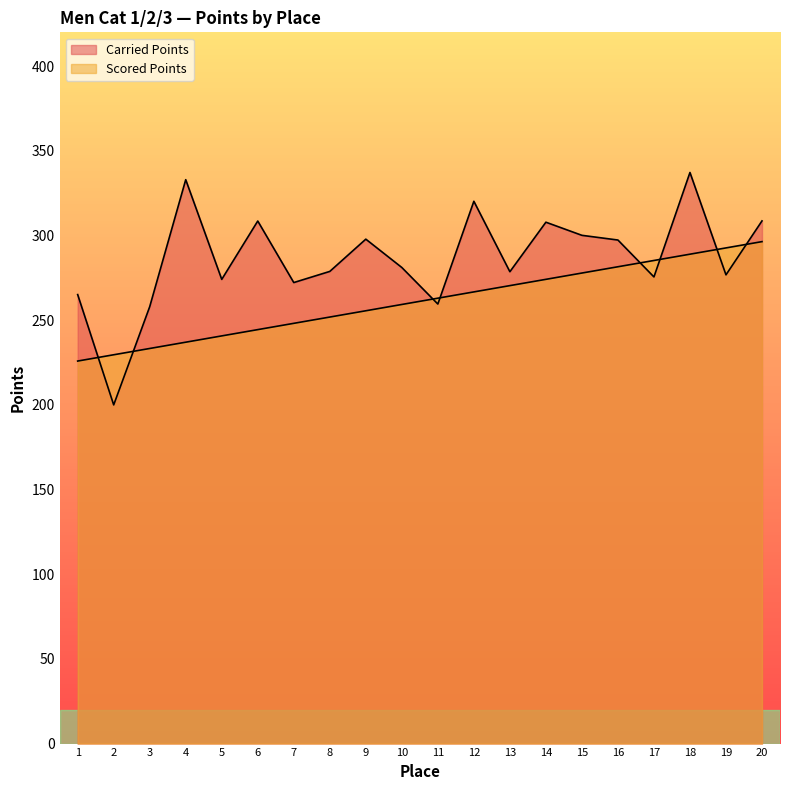

True or false: Scored Points and Carried Points intersect in this chart.

True